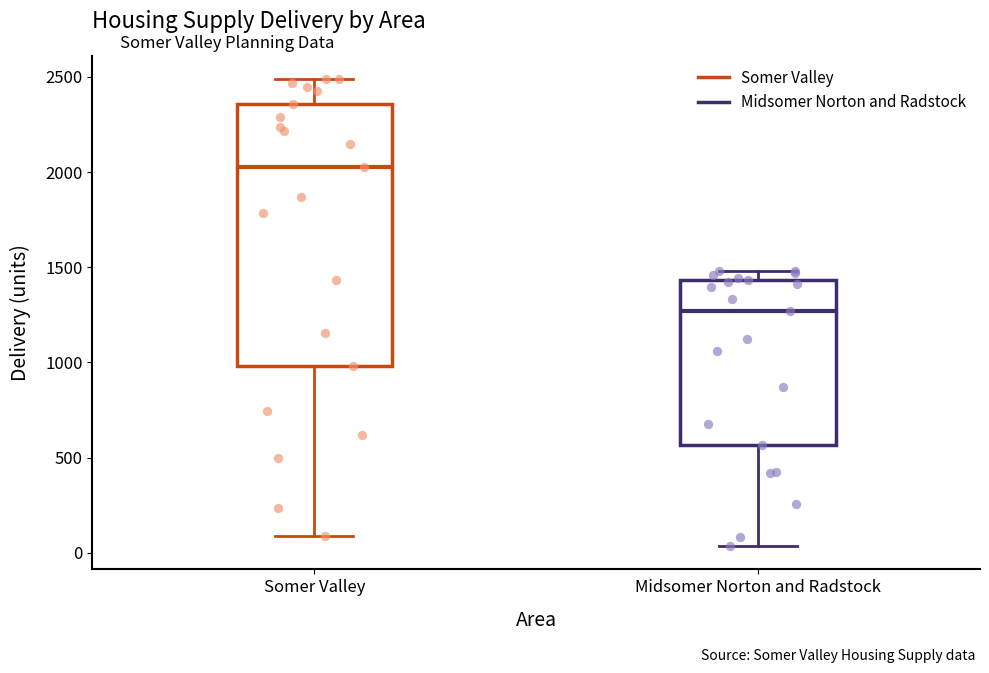

Reading left to right, read every box against the y-axis: the position of its median line, the range the box covers, and the ends of its whiskers. The values are not printed on the chart, so give them approximately, as read against the axis.

Somer Valley: median 2050, box 1000 to 2350, whiskers 100 to 2500
Midsomer Norton and Radstock: median 1250, box 550 to 1450, whiskers 50 to 1500